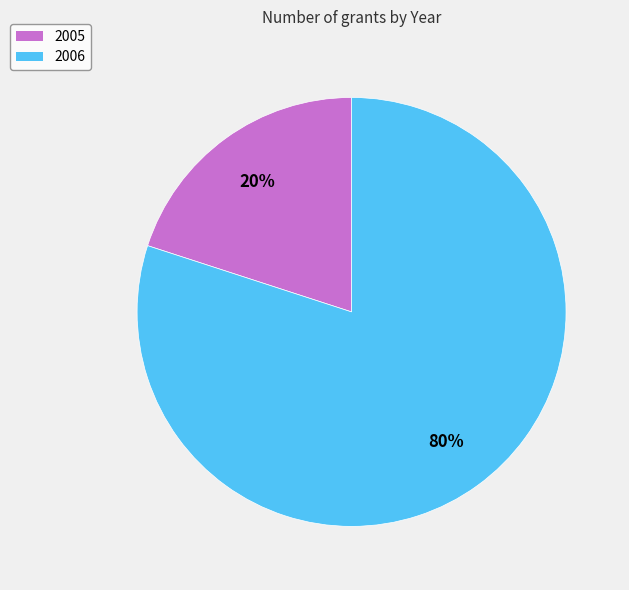

Is there any slice that represents more than half of the pie?

Yes